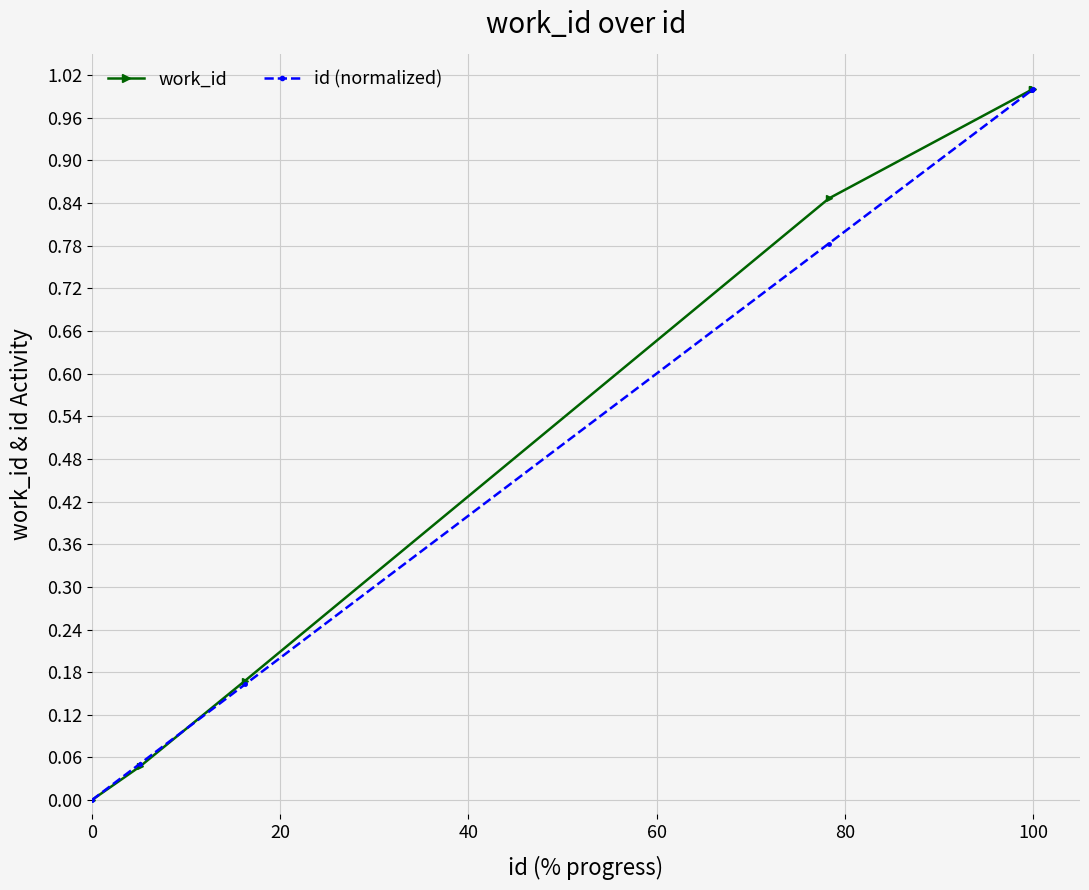

What is the value of the work_id point at the 6th from the left?

1.0